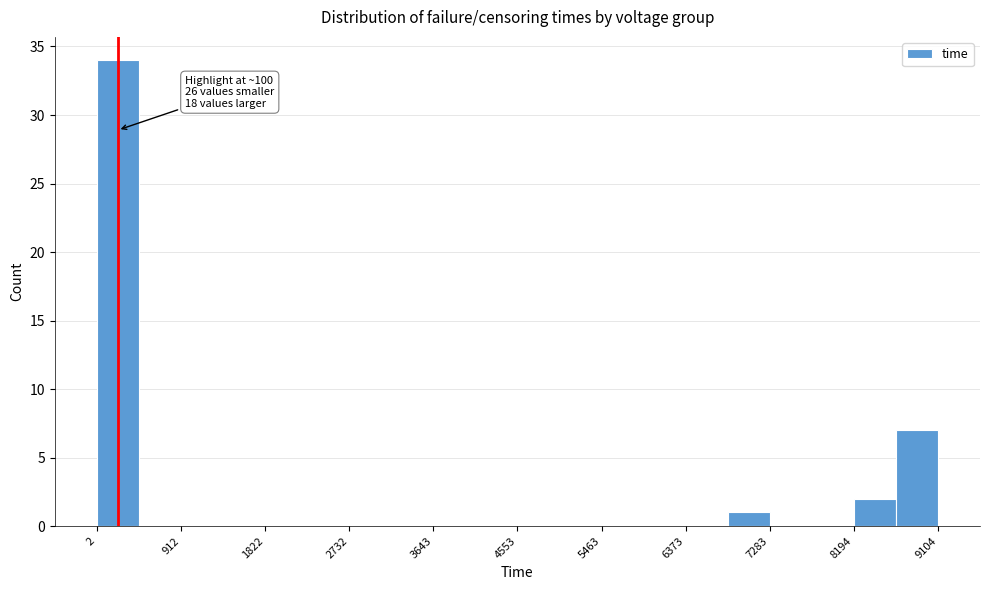

Over which range of the x-axis is the bar tallest?

0 to 500